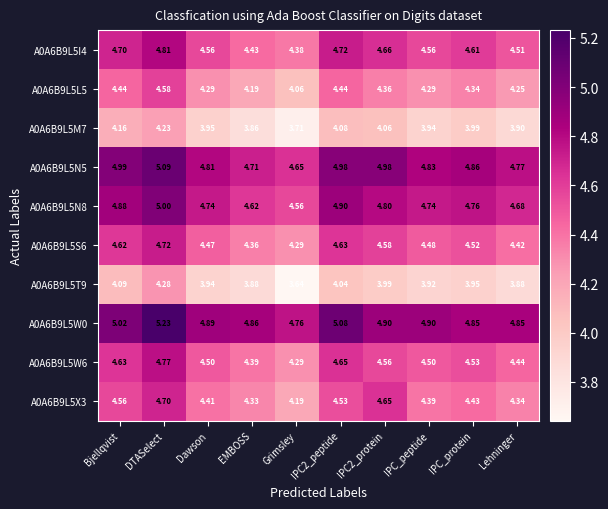

Count the number of categories in the chart.

10